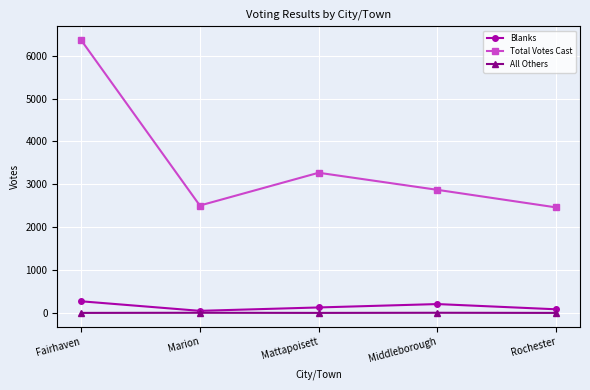

Which label corresponds to the largest value in the chart?

Fairhaven